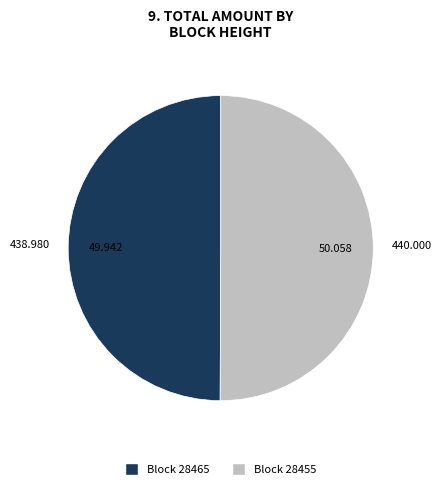

Do Block 28455 and Block 28465 together represent more than half of the pie?

Yes